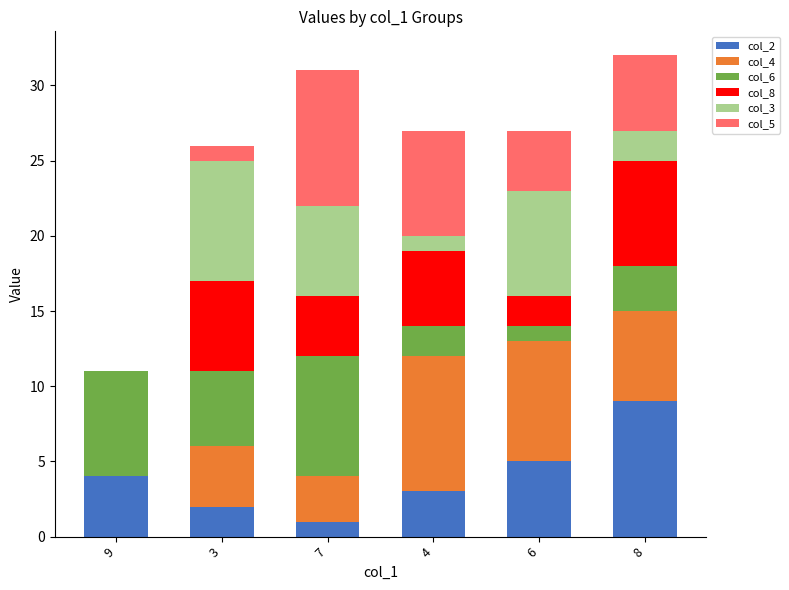

What is the sum of the col_8 values at 6 and 8?

9